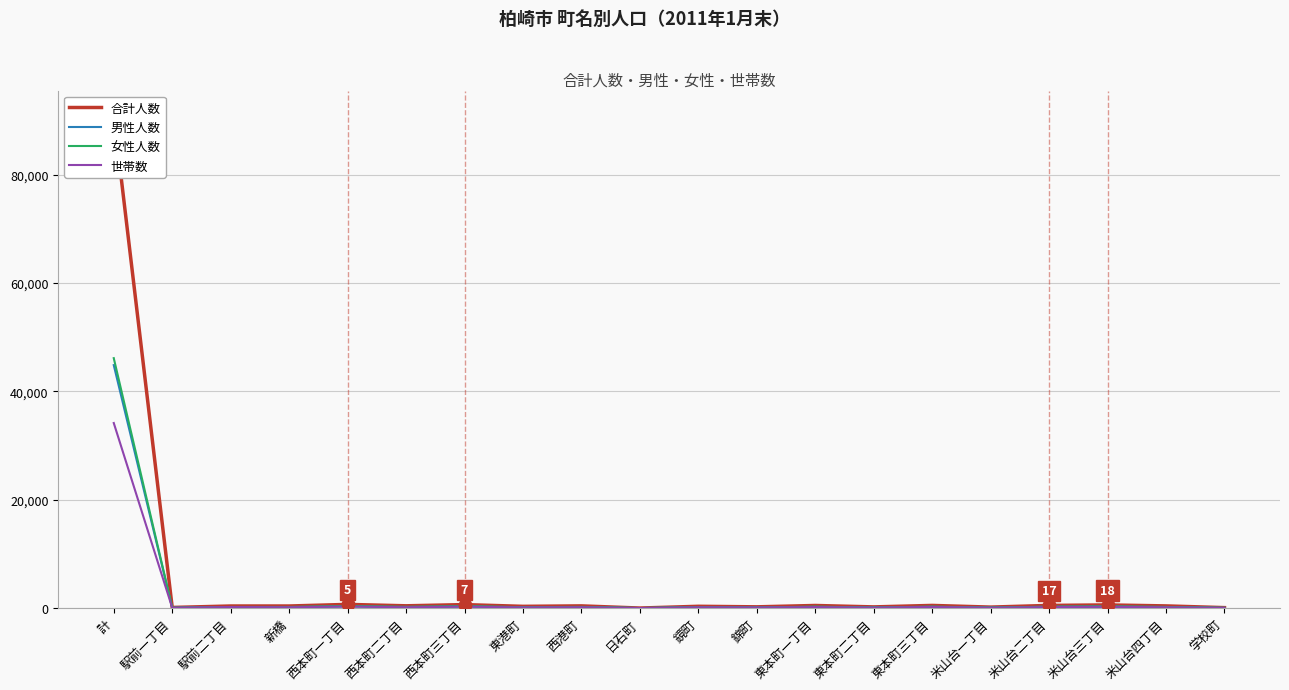

Which has a higher value, 東本町三丁目 or 計?

計